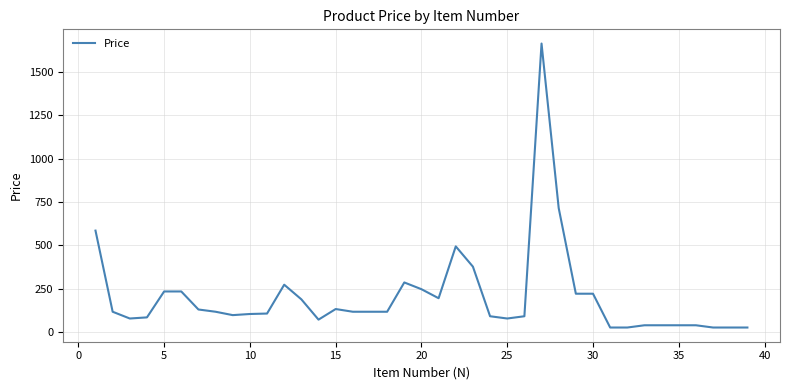

Reading left to right, extract all data points from this chart.

585.0	117.0	78.0	84.5	234.0	234.0	130.0	117.0	97.5	104.0	106.6	273.0	188.5	71.5	132.6	117.0	117.0	117.0	286.0	247.0	195.0	494.0	377.0	91.0	78.0	91.0	1664.0	715.0	221.0	221.0	26.0	26.0	39.0	39.0	39.0	39.0	26.0	26.0	26.0